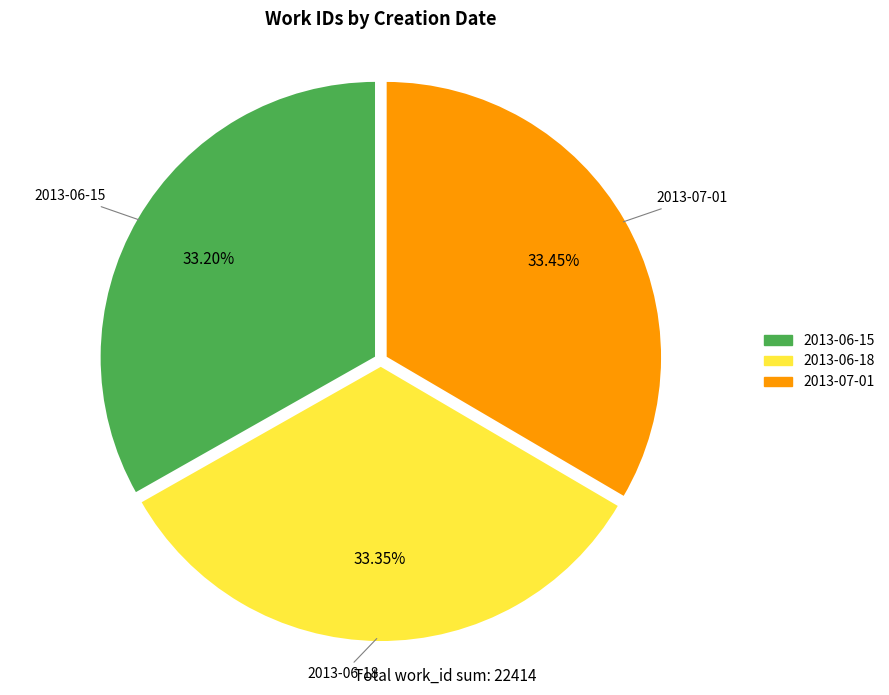

Approximately how many times larger is the value at 2013-06-18 compared to 2013-07-01?

1.0